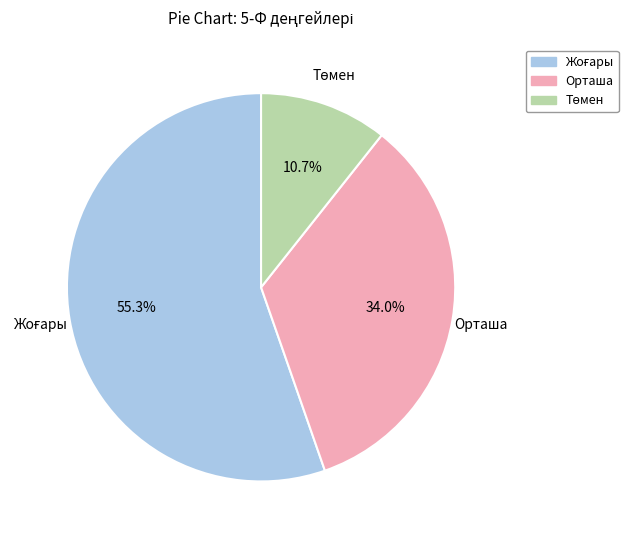

Is there a majority slice in this chart?

Yes